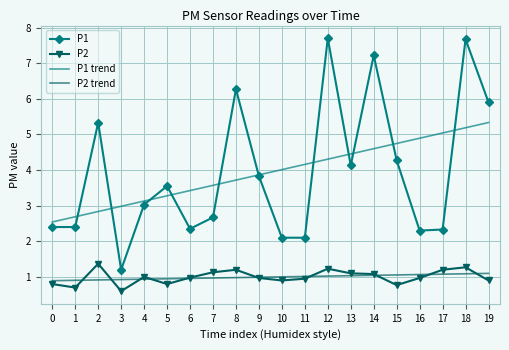

At 16, list the series in order from smallest to largest.

P2, P2 trend, P1, P1 trend